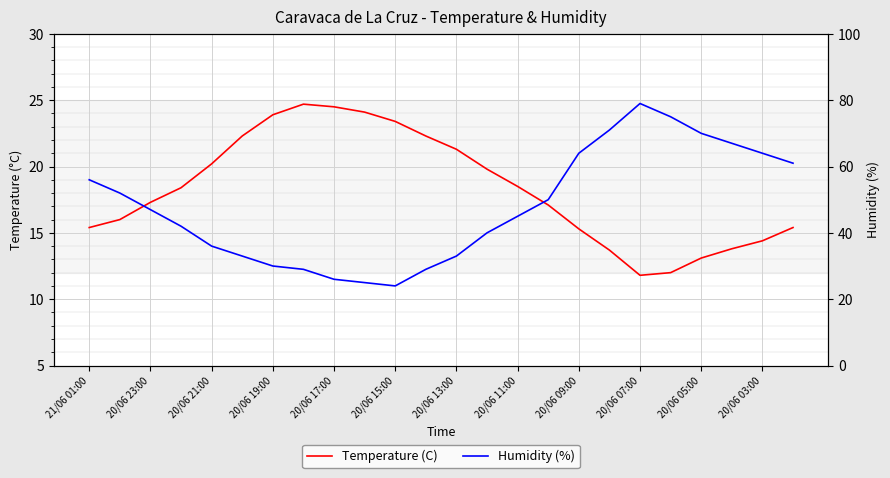

Which has a higher value, 12 or 20/06 03:00?

20/06 03:00